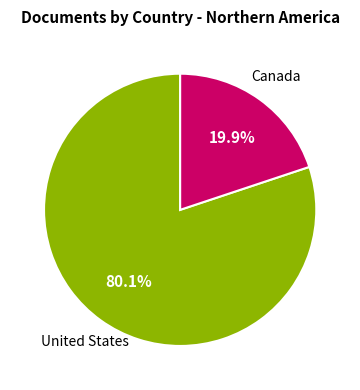

Is there a majority slice in this chart?

Yes